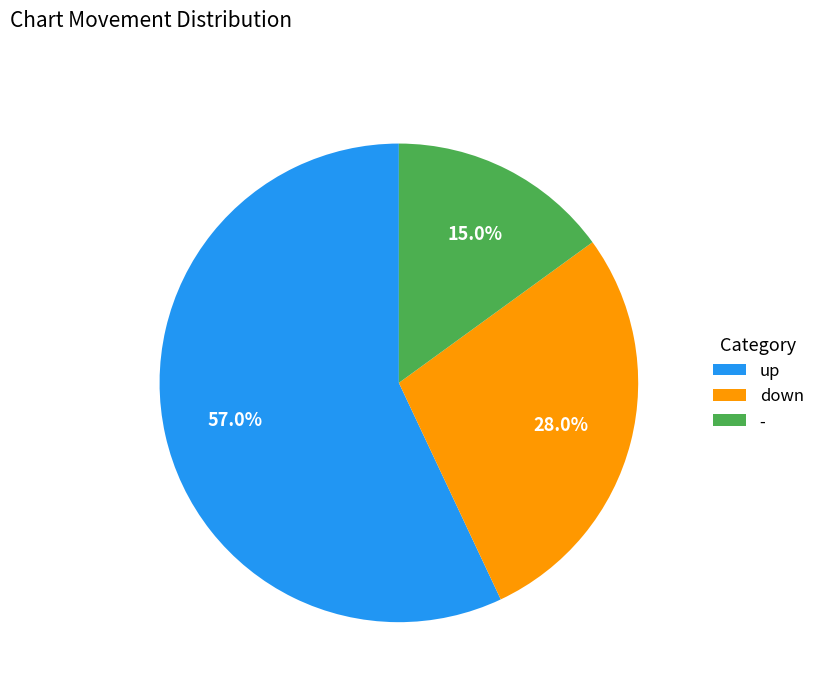

To the nearest percent, what is the difference between the down and - slice percentages?

13%